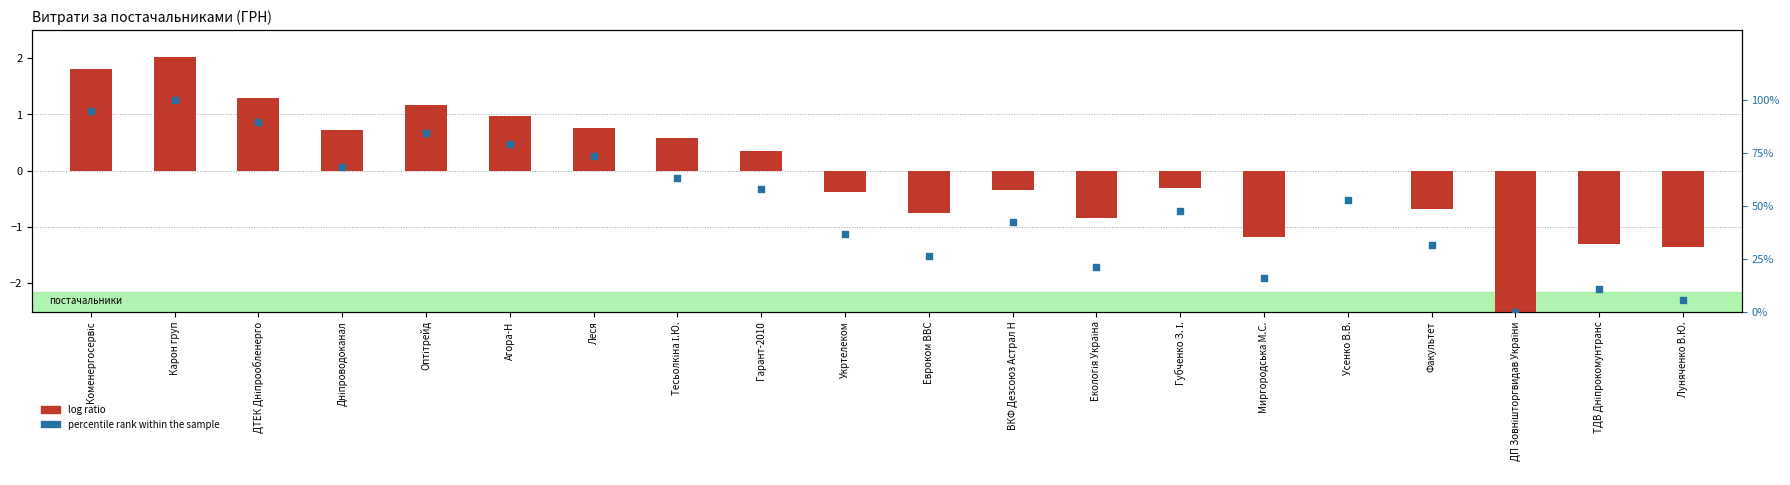

Which series contains the highest Y value?

percentile rank within the sample